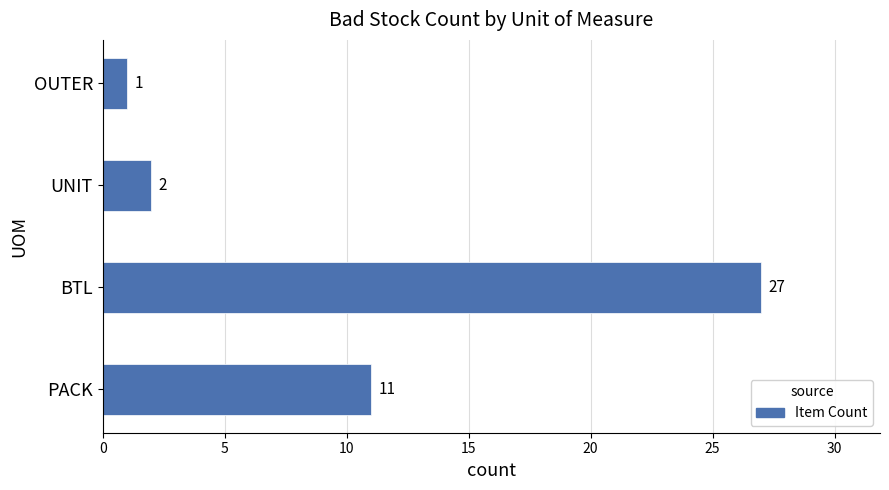

List the labels in order of value, smallest first.

OUTER, UNIT, PACK, BTL